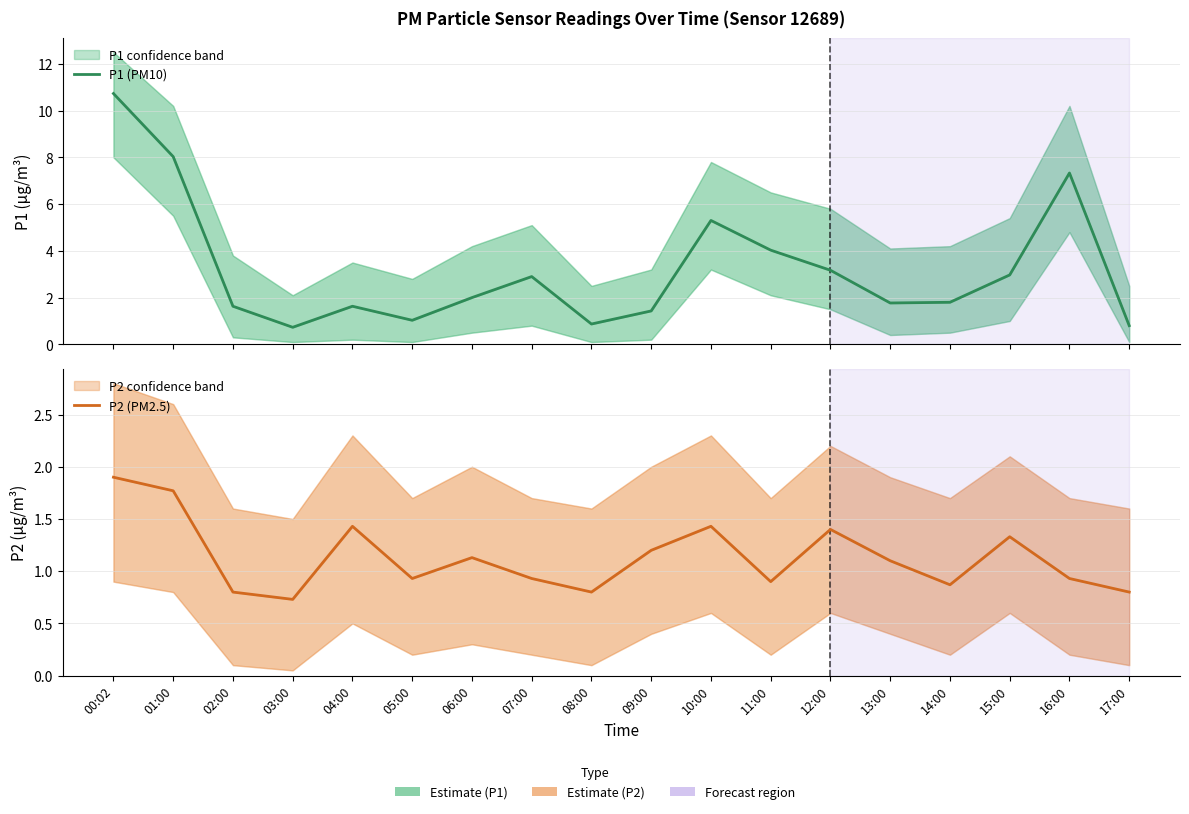

Where is the first local minimum for P2 (PM2.5)?

03:00